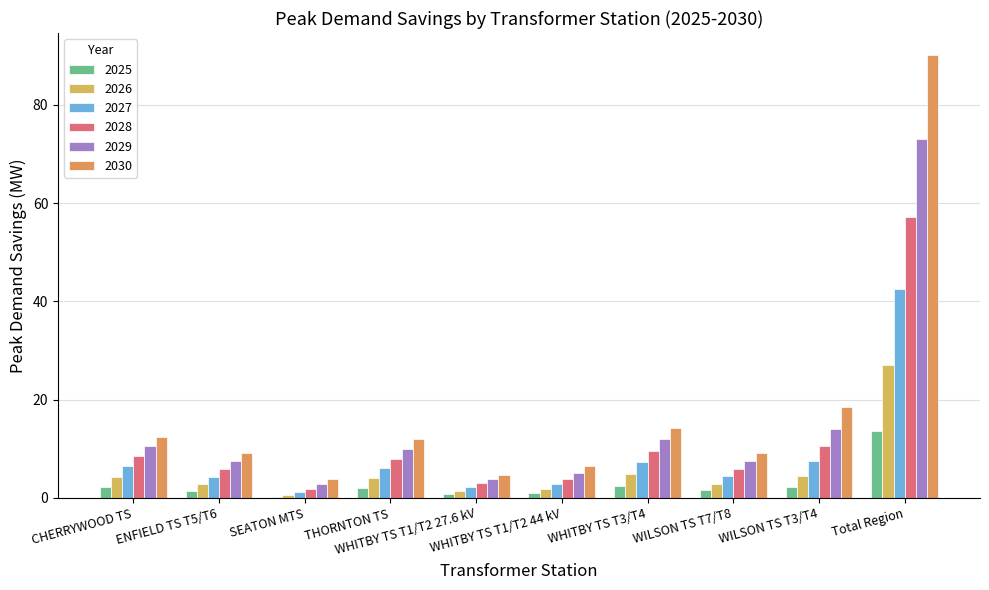

Count the number of categories in the chart.

10